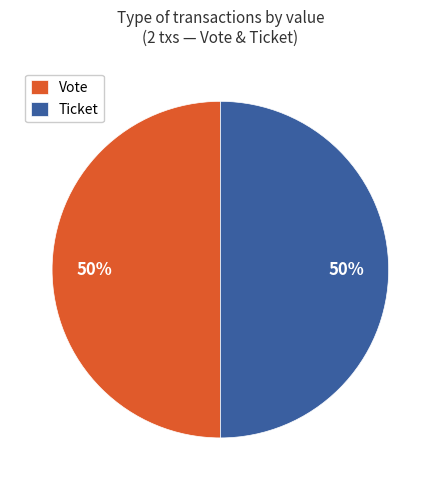

To the nearest percent, what percentage of the pie is Ticket?

50%